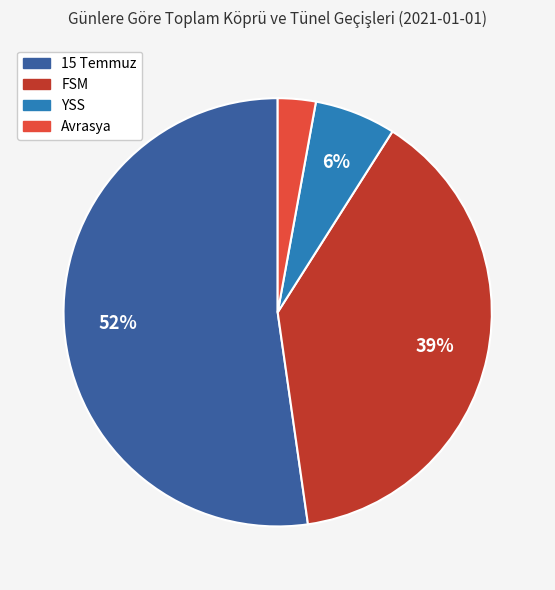

True or false: Avrasya accounts for 17% of the total.

False